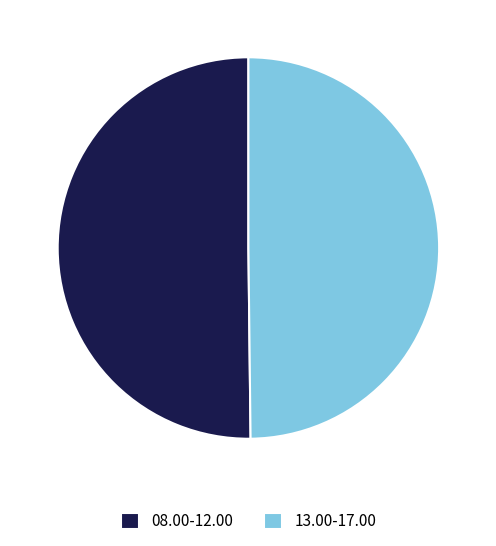

True or false: 13.00-17.00 accounts for 44% of the total.

False